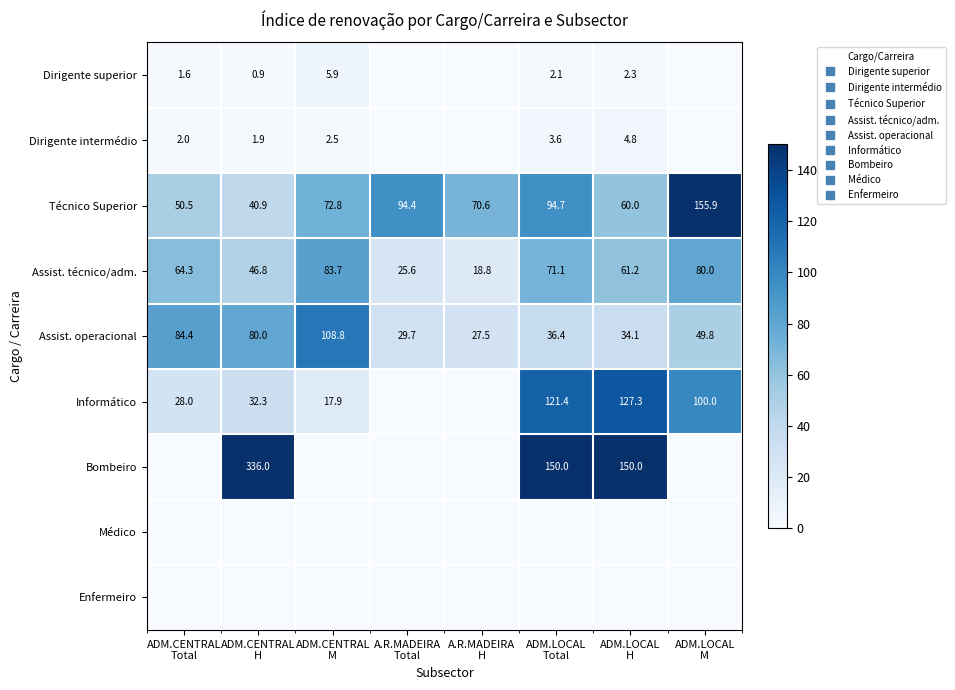

Which series has the largest range (max minus min)?

Bombeiro